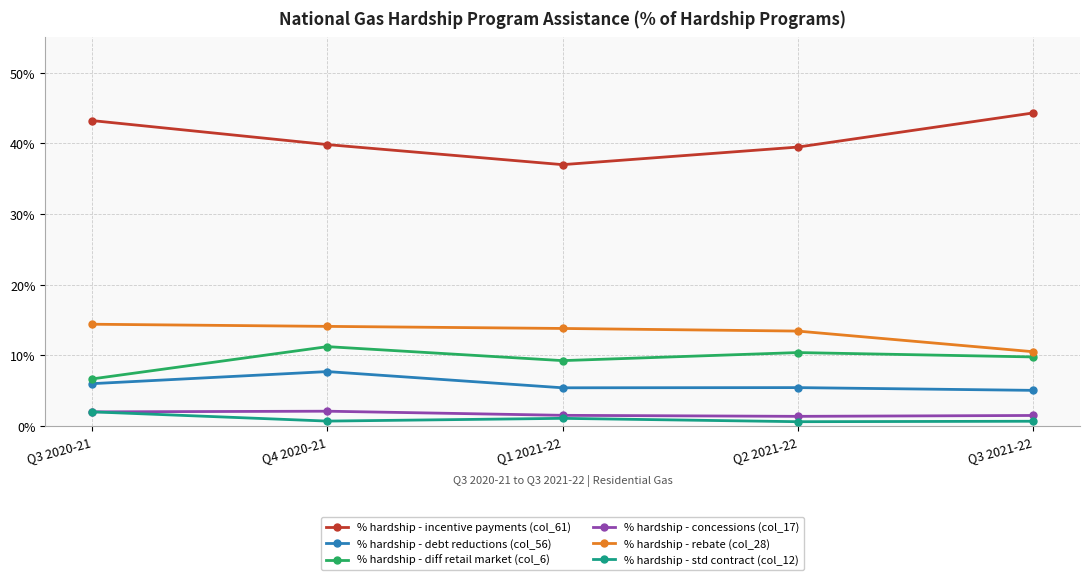

Is this an area chart (filled region under the line)?

No